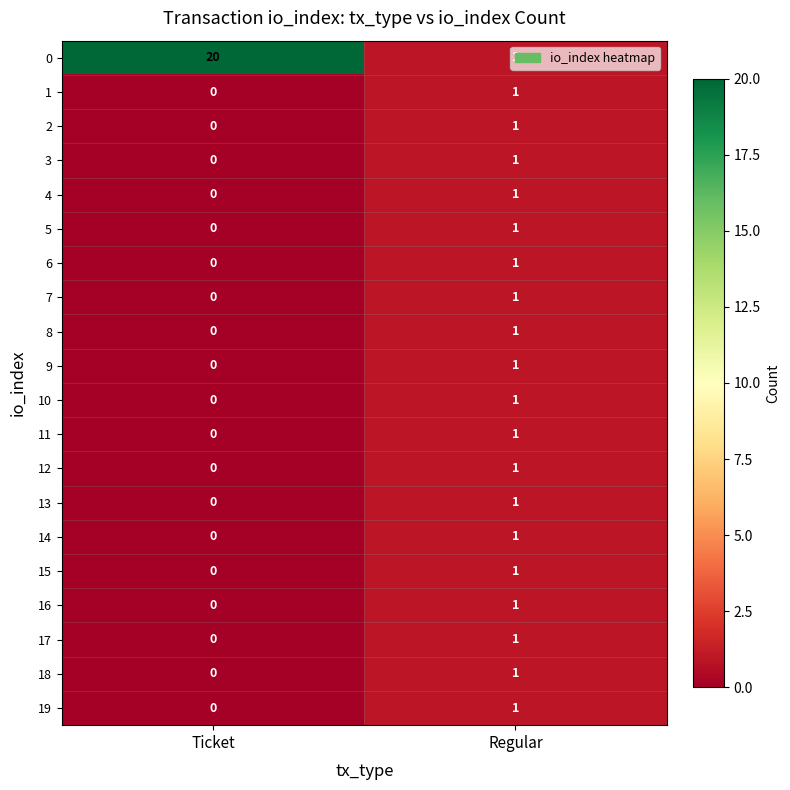

What is the total value across all series at Ticket?

20